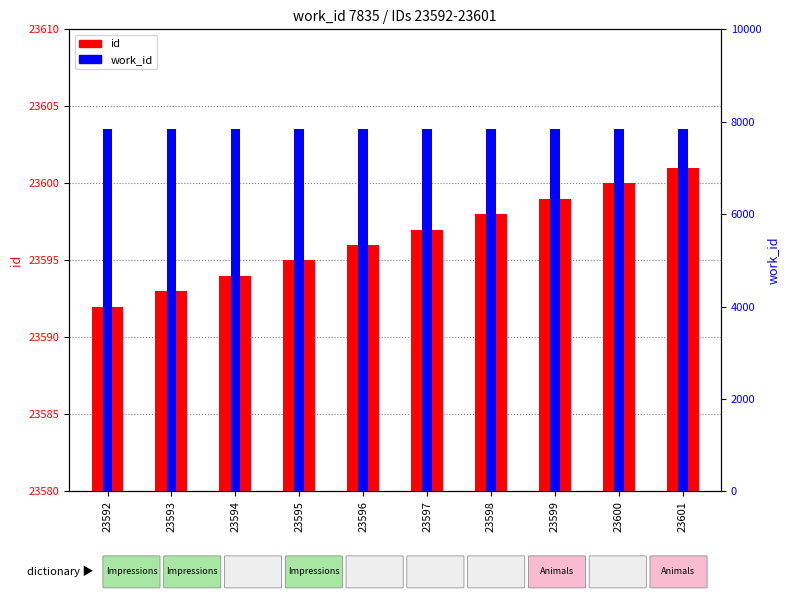

What is the greatest value displayed?

23601